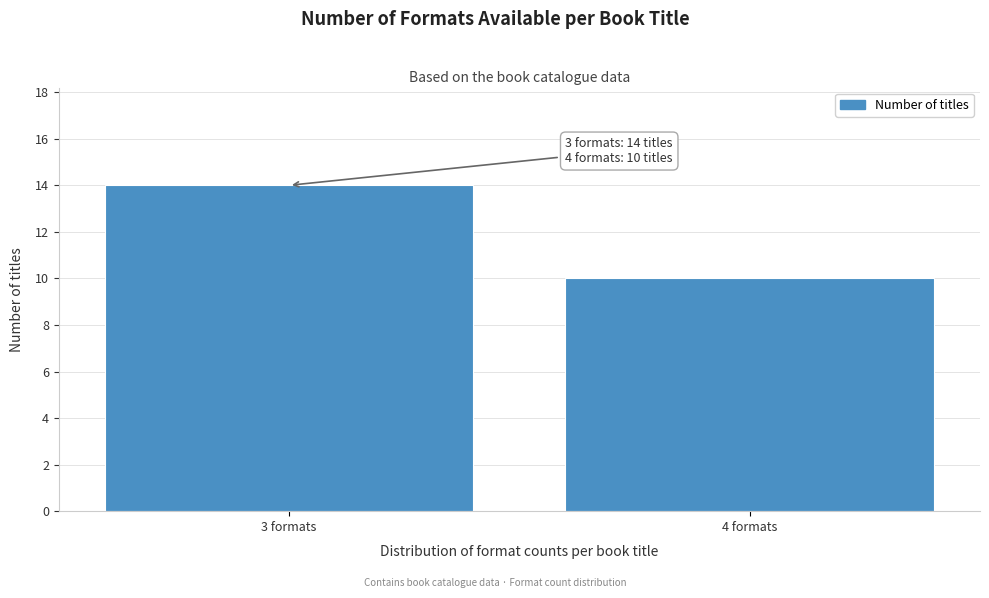

Reading left to right, what are all the values shown in this chart?

3 formats=14	4 formats=10